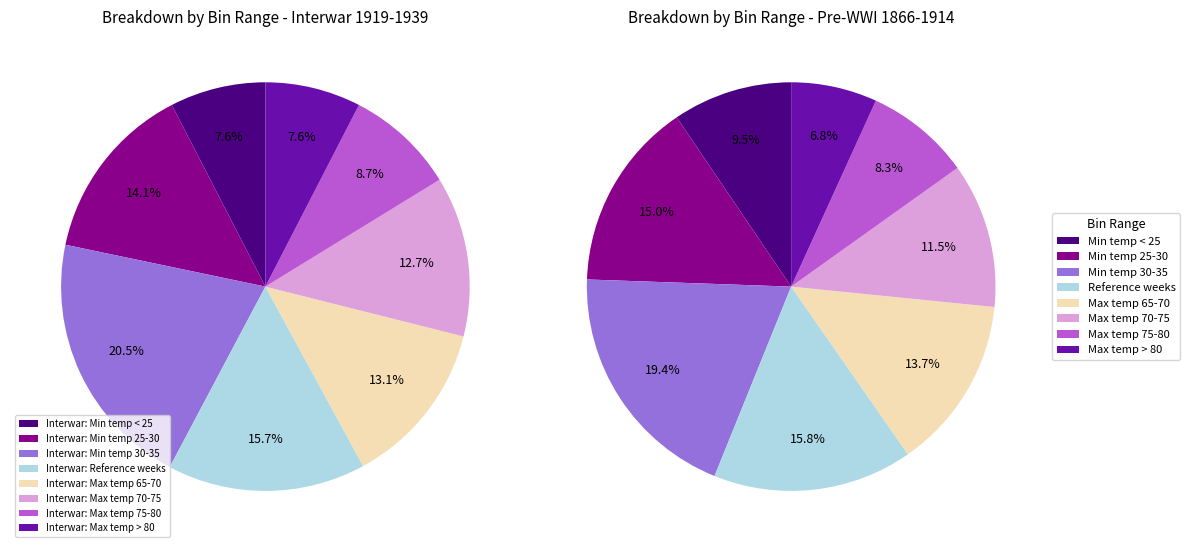

How many segments does this pie chart have?

8